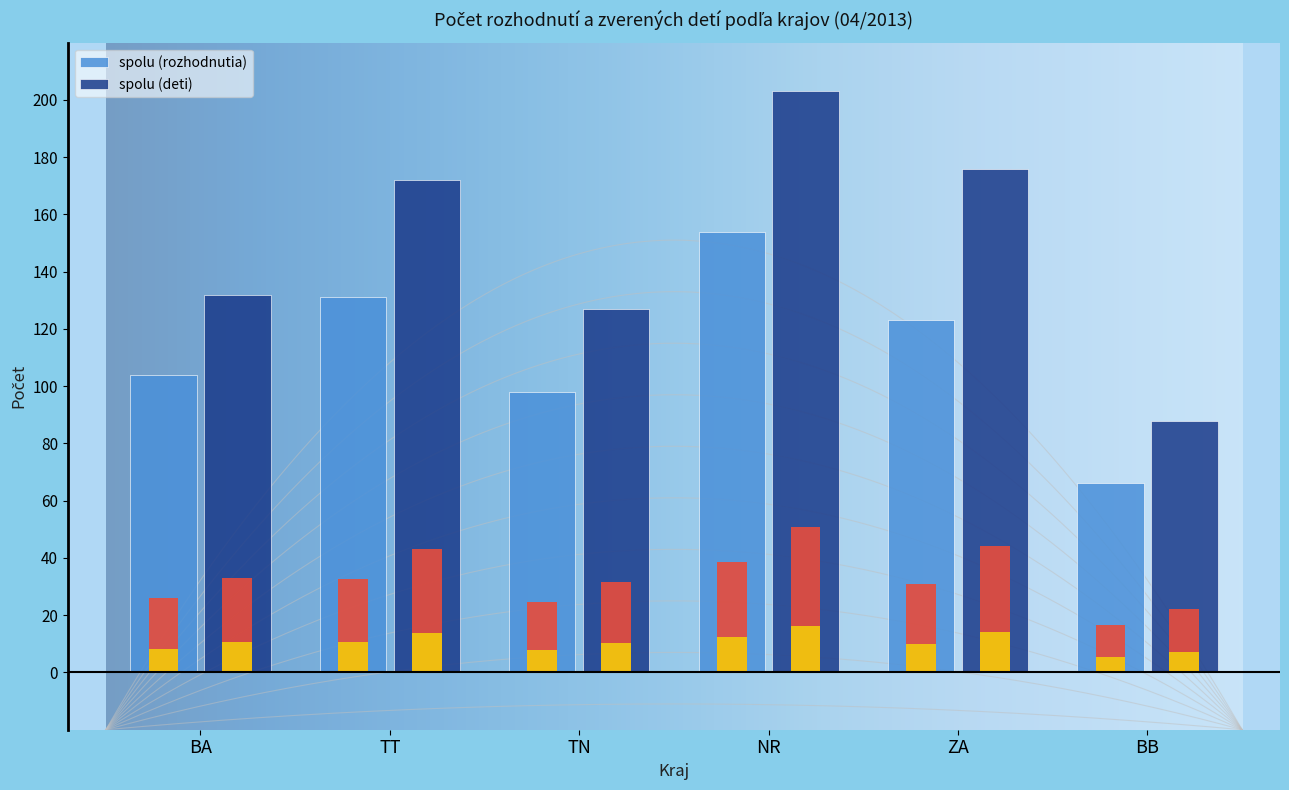

At which category does the chart reach its peak across all series?

NR